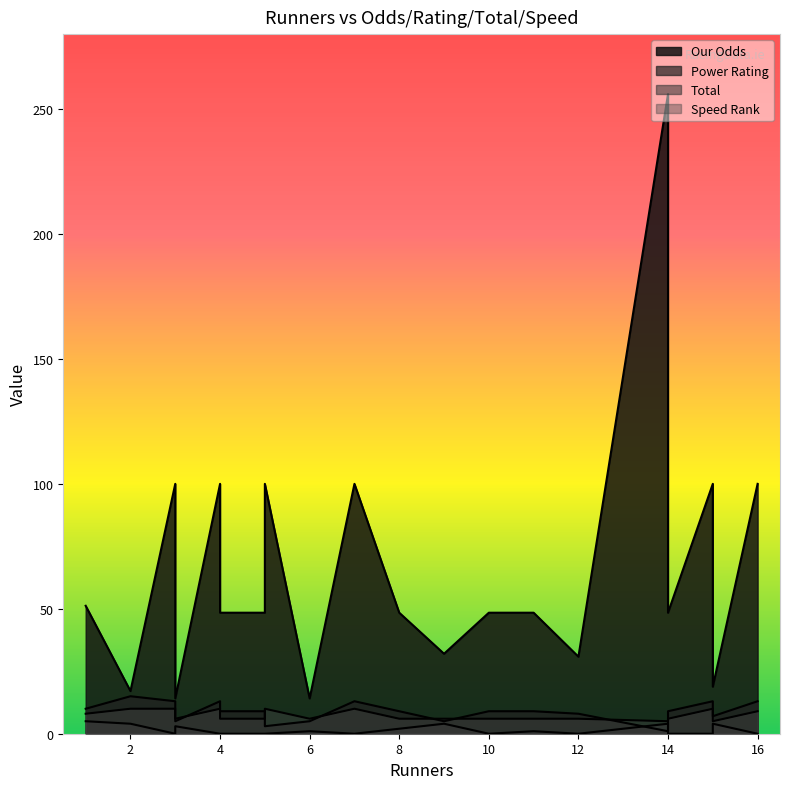

Is it true that Speed Rank equals 8.0 at 1?

True